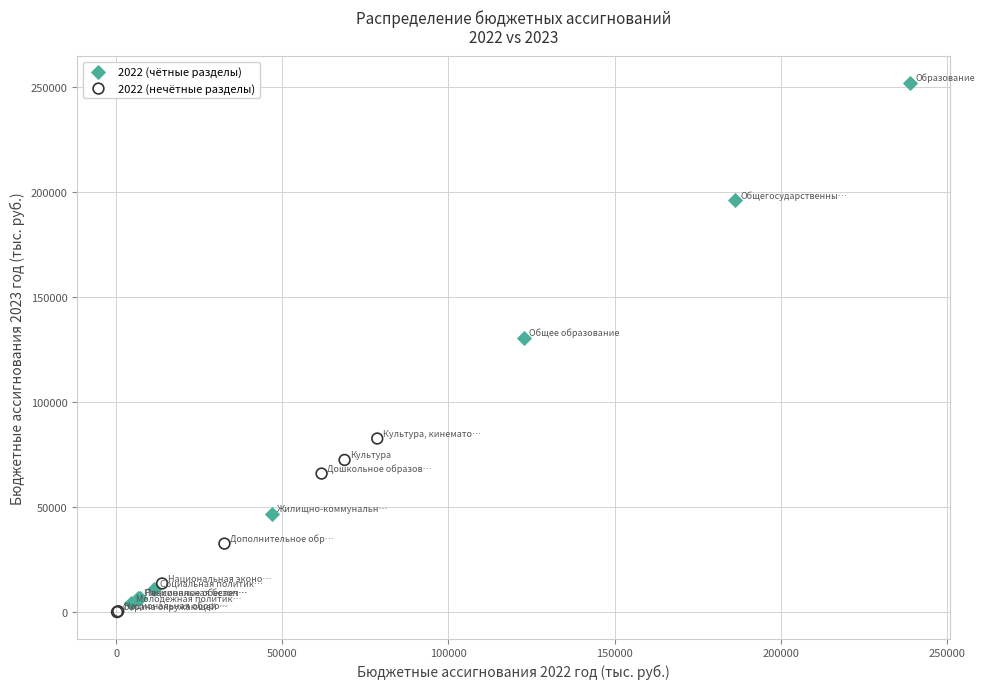

What are all the series names shown in the legend?

2022 (чётные разделы), 2022 (нечётные разделы)